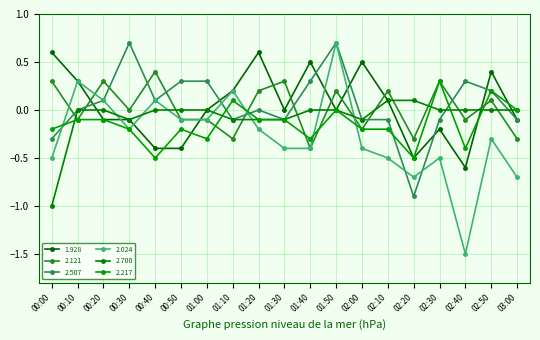

What is the difference between the maximum and minimum values in the 2.217 series?

0.8